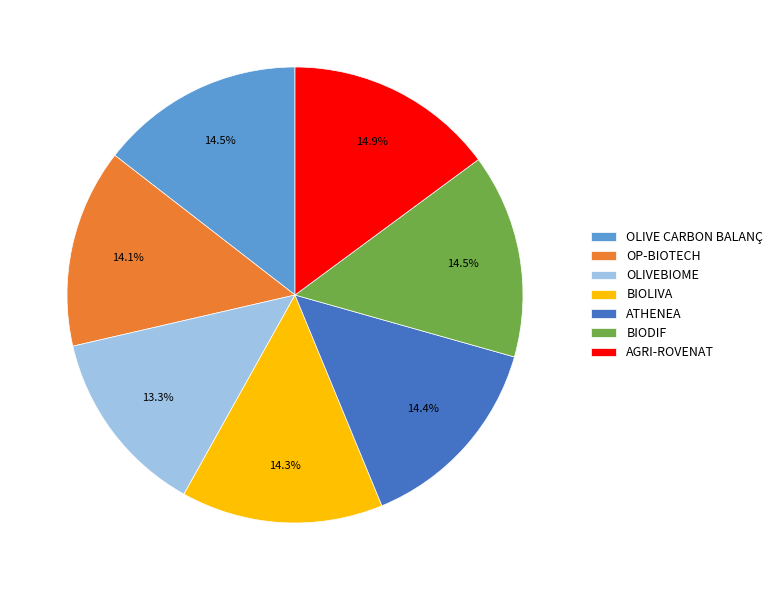

What is the ratio of the value at AGRI-ROVENAT to the value at OP-BIOTECH?

1.1